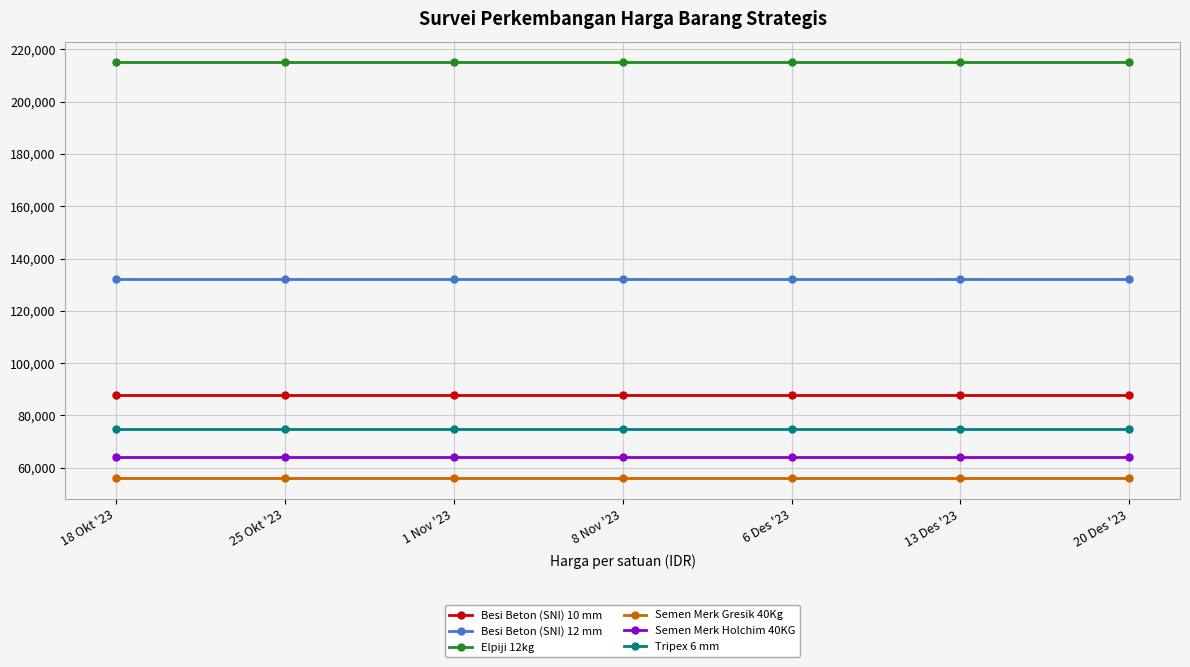

What are all the series names shown in the legend?

Besi Beton (SNI) 10 mm, Besi Beton (SNI) 12 mm, Elpiji 12kg, Semen Merk Gresik 40Kg, Semen Merk Holchim 40KG, Tripex 6 mm